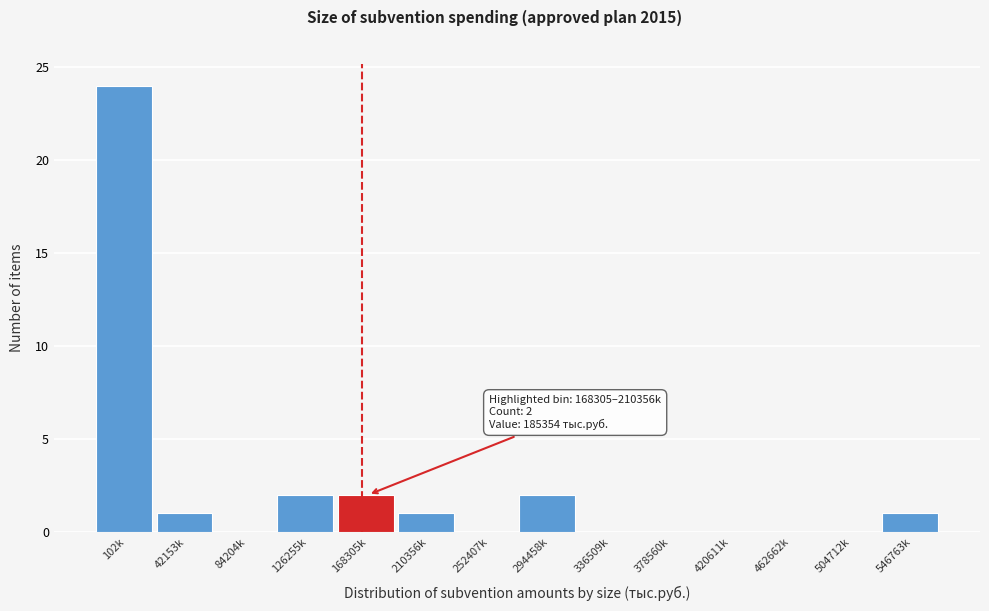

Reading left to right, extract all data points from this chart.

102k=24	42153k=1	84204k=0	126255k=2	168305k=2	210356k=1	252407k=0	294458k=2	336509k=0	378560k=0	420611k=0	462662k=0	504712k=0	546763k=1